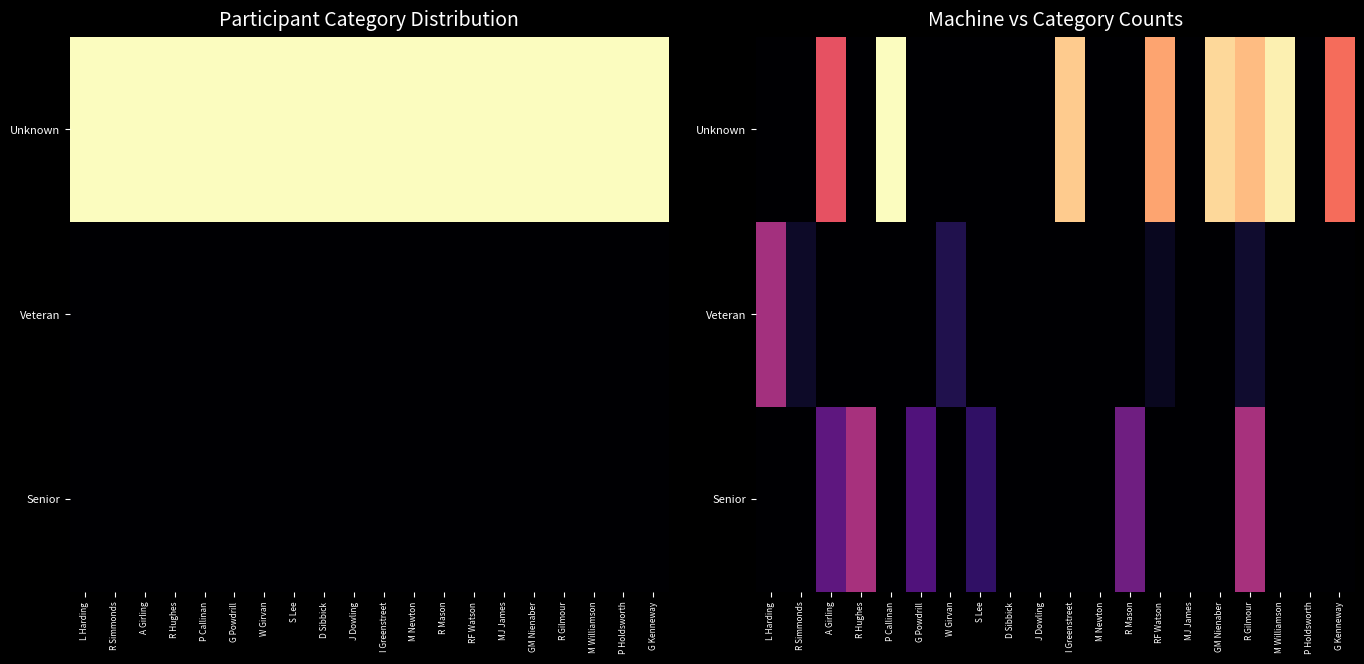

List the series in order of their overall mean, lowest first.

Veteran, Senior, Unknown